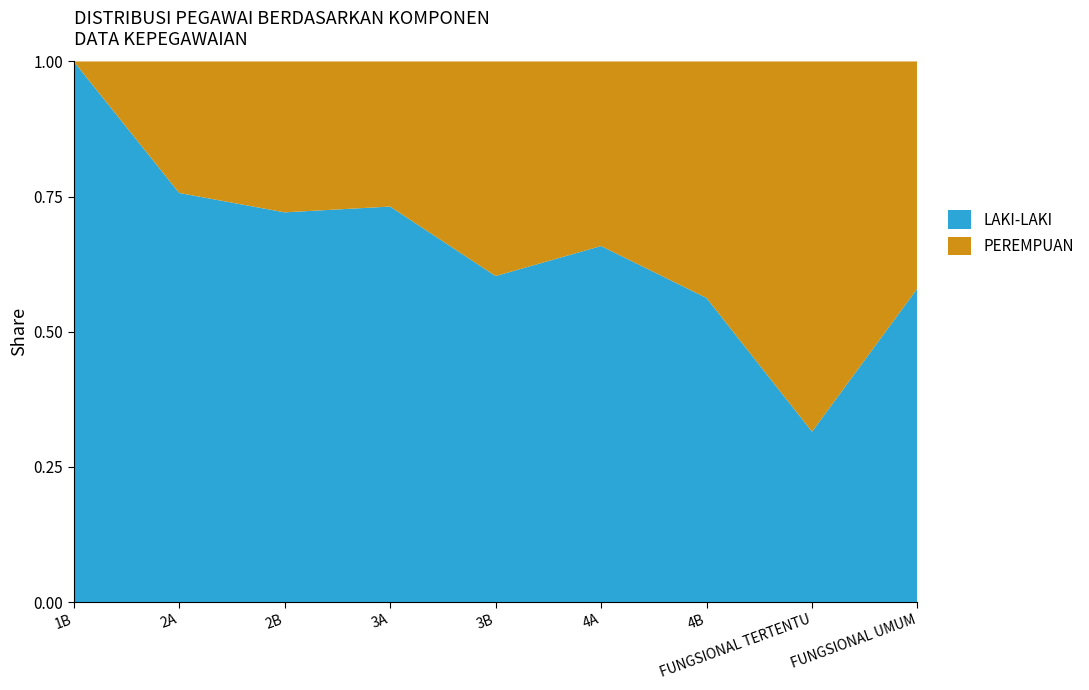

Reading left to right, transcribe all the data shown in this chart.

LAKI-LAKI: 2	28	31	428	196	1204	788	8048	12323
PEREMPUAN: 0	9	12	157	129	624	613	17487	8911